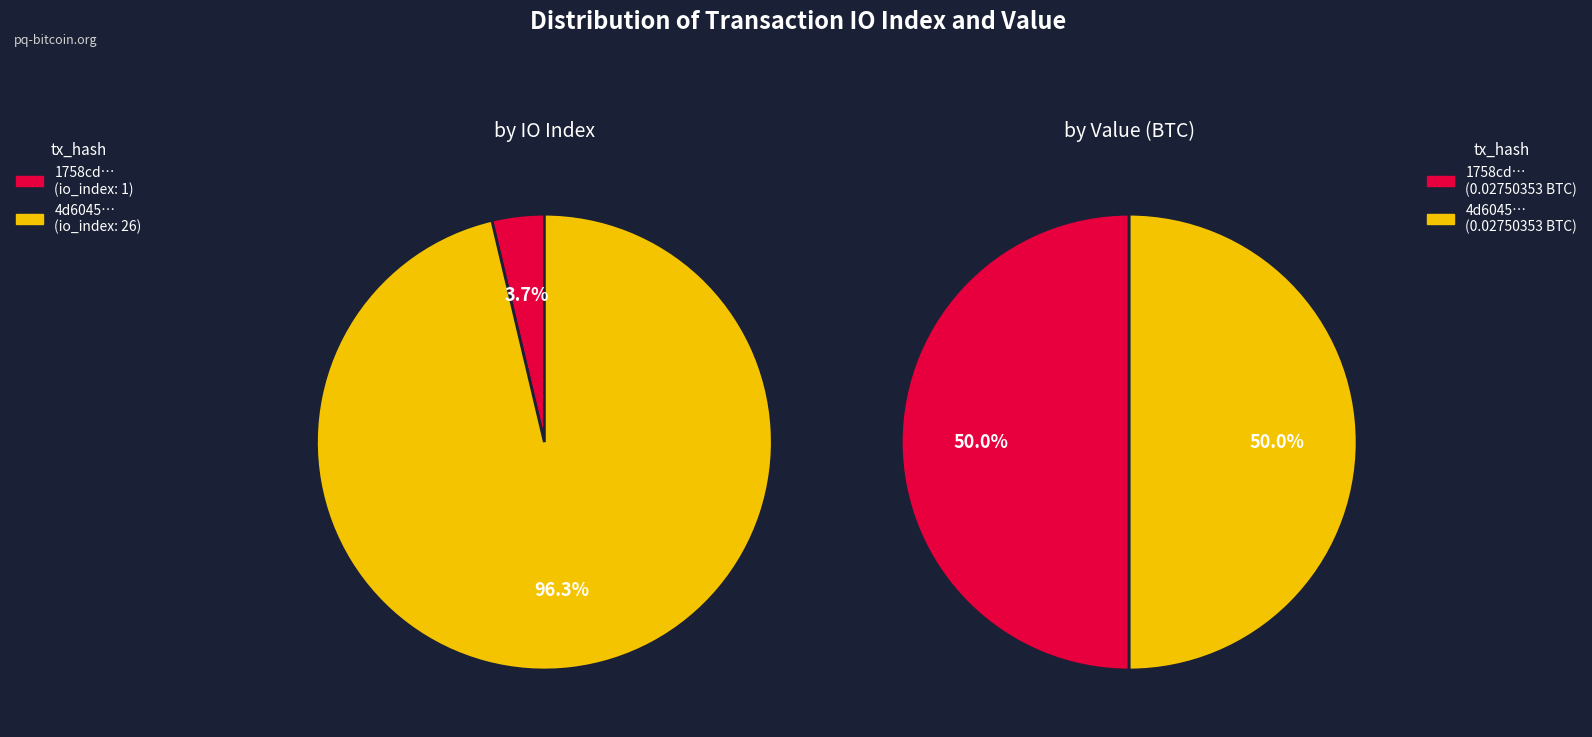

What percentage is the values_io_index slice, to the nearest percent?

4%